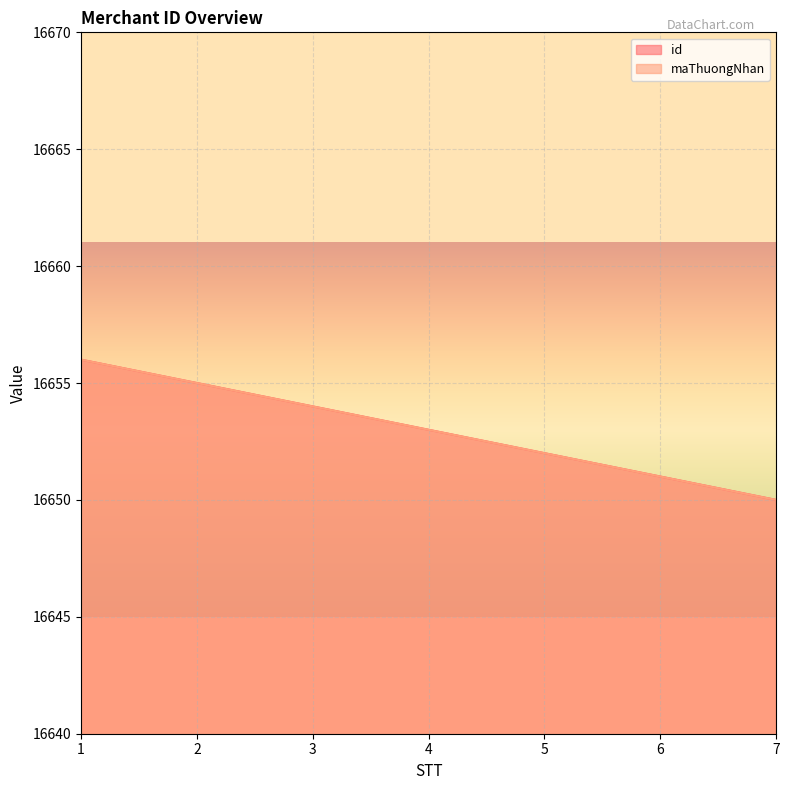

How many values in the maThuongNhan series exceed 16653?

3